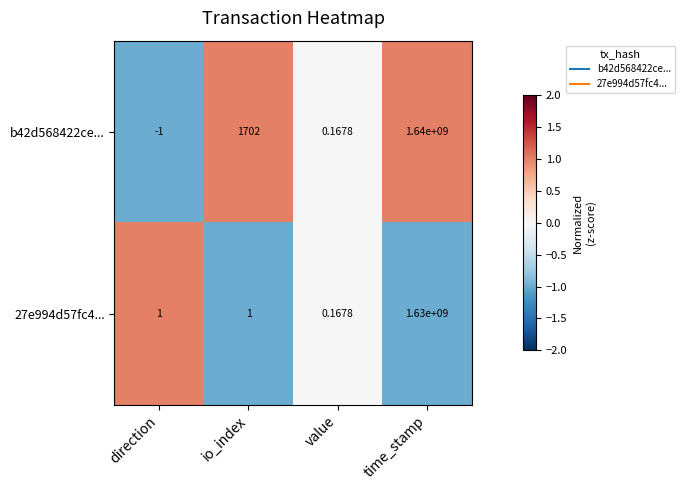

Rank the series by their average value, from lowest to highest.

27e994d57fc4..., b42d568422ce...